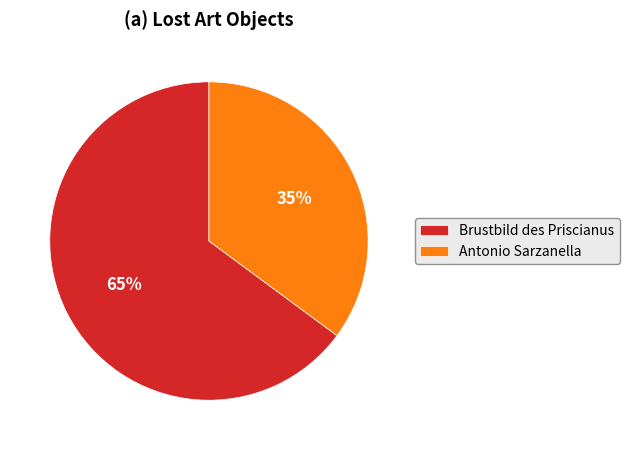

To the nearest percent, what is the combined percentage of Antonio Sarzanella and Brustbild des Priscianus?

100%